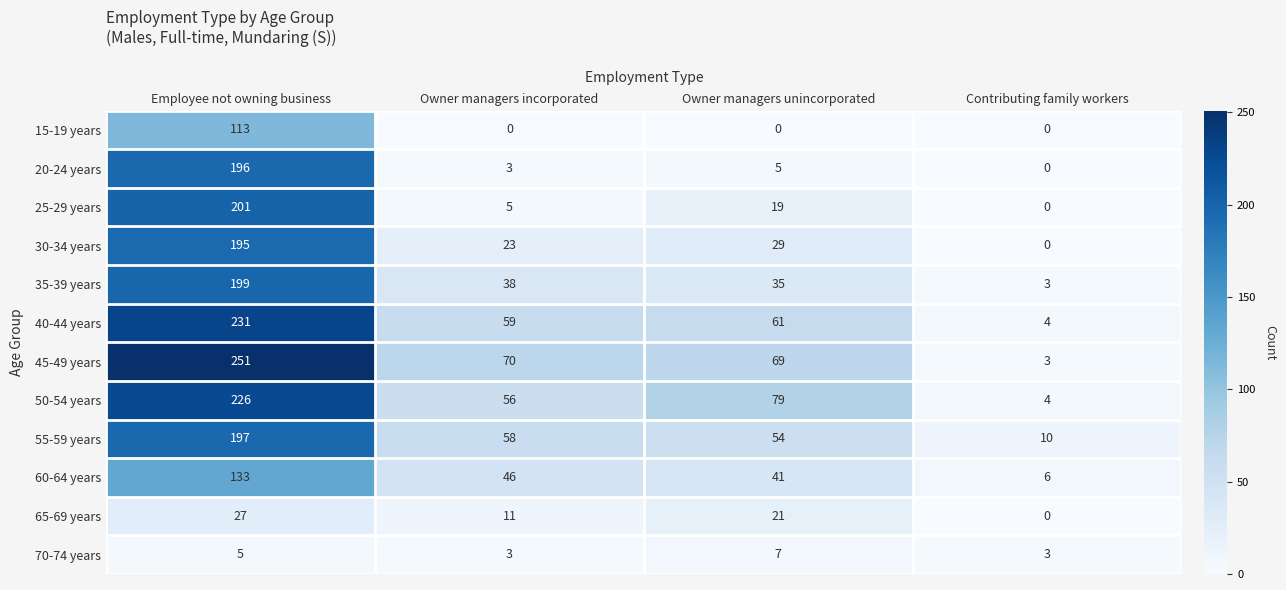

What is the total value across all series at Employee not owning business?

1974